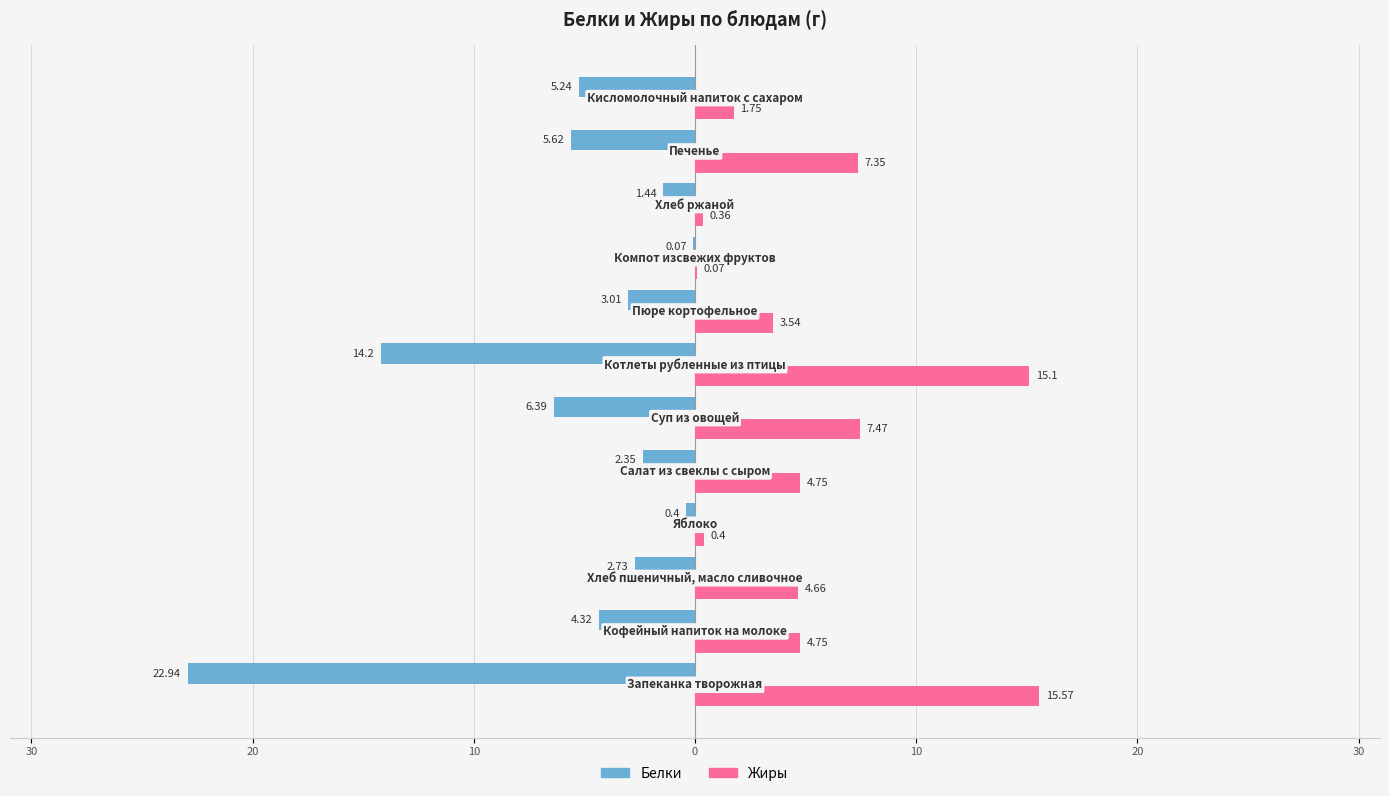

What are all the series names shown in the legend?

Белки, Жиры